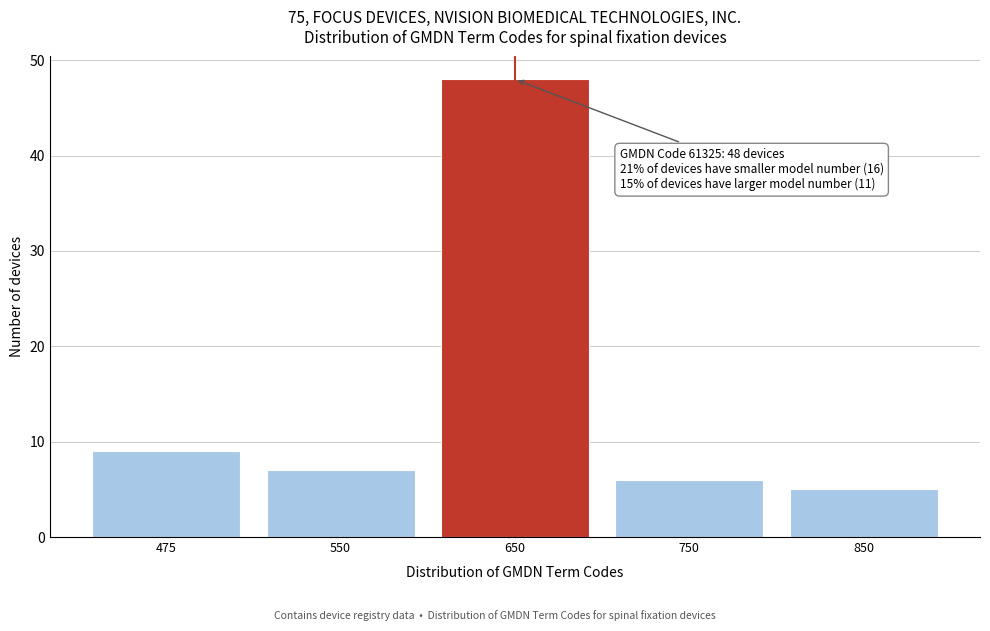

Reading right to left, transcribe all the data shown in this chart.

850=5	750=6	650=48	550=7	475=9